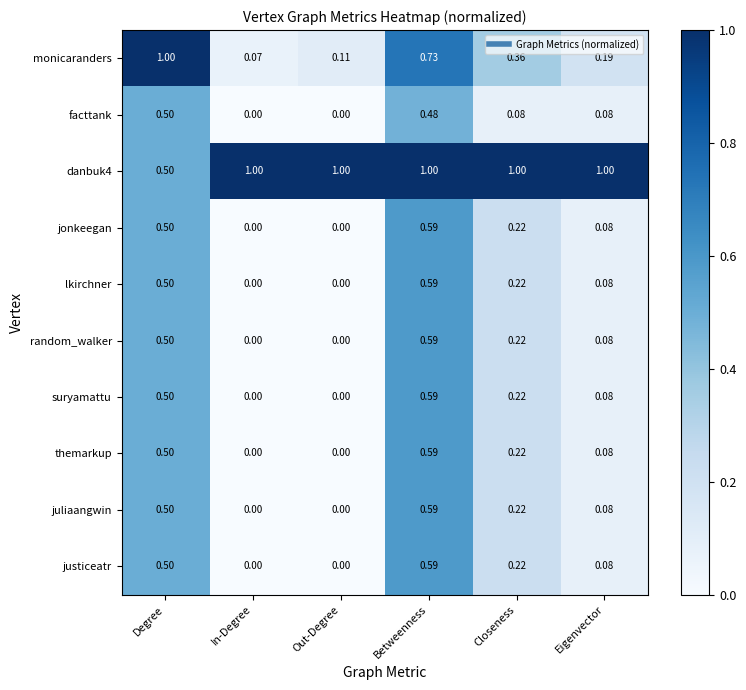

Which series has the largest range (max minus min)?

monicaranders